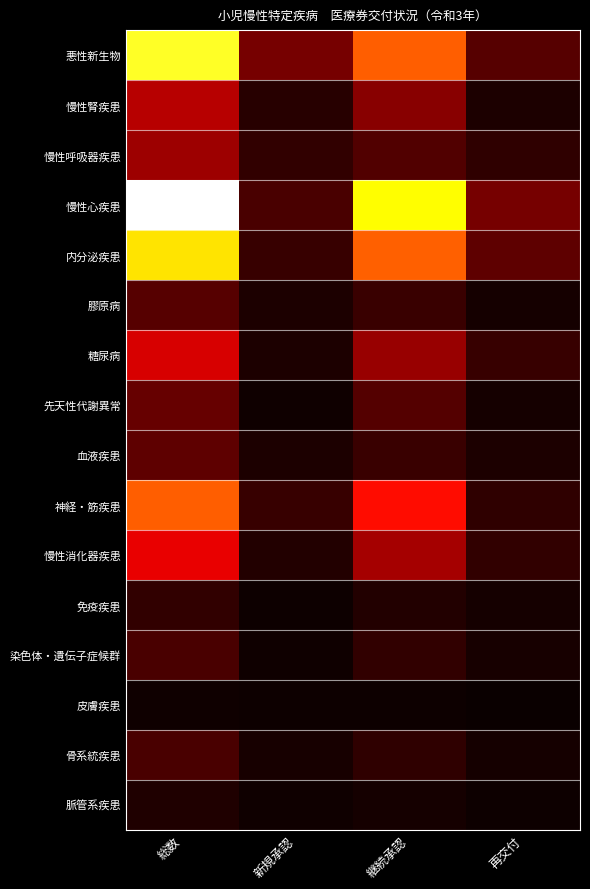

Reading right to left, what are all the values shown in this chart?

悪性新生物: 再交付=21	継続承認=91	新規承認=29	総数=141
慢性腎疾患: 再交付=5	継続承認=34	新規承認=8	総数=47
慢性呼吸器疾患: 再交付=10	継続承認=19	新規承認=11	総数=40
慢性心疾患: 再交付=29	継続承認=134	新規承認=17	総数=180
内分泌疾患: 再交付=23	継続承認=92	新規承認=12	総数=127
膠原病: 再交付=3	継続承認=13	新規承認=5	総数=21
糖尿病: 再交付=12	継続承認=38	新規承認=5	総数=55
先天性代謝異常: 再交付=3	継続承認=20	新規承認=2	総数=25
血液疾患: 再交付=5	継続承認=13	新規承認=5	総数=23
神経・筋疾患: 再交付=10	継続承認=69	新規承認=12	総数=91
慢性消化器疾患: 再交付=11	継続承認=42	新規承認=7	総数=60
免疫疾患: 再交付=3	継続承認=7	新規承認=1	総数=11
染色体・遺伝子症候群: 再交付=4	継続承認=11	新規承認=2	総数=17
皮膚疾患: 再交付=0	継続承認=1	新規承認=1	総数=2
骨系統疾患: 再交付=3	継続承認=10	新規承認=4	総数=17
脈管系疾患: 再交付=1	継続承認=3	新規承認=2	総数=6